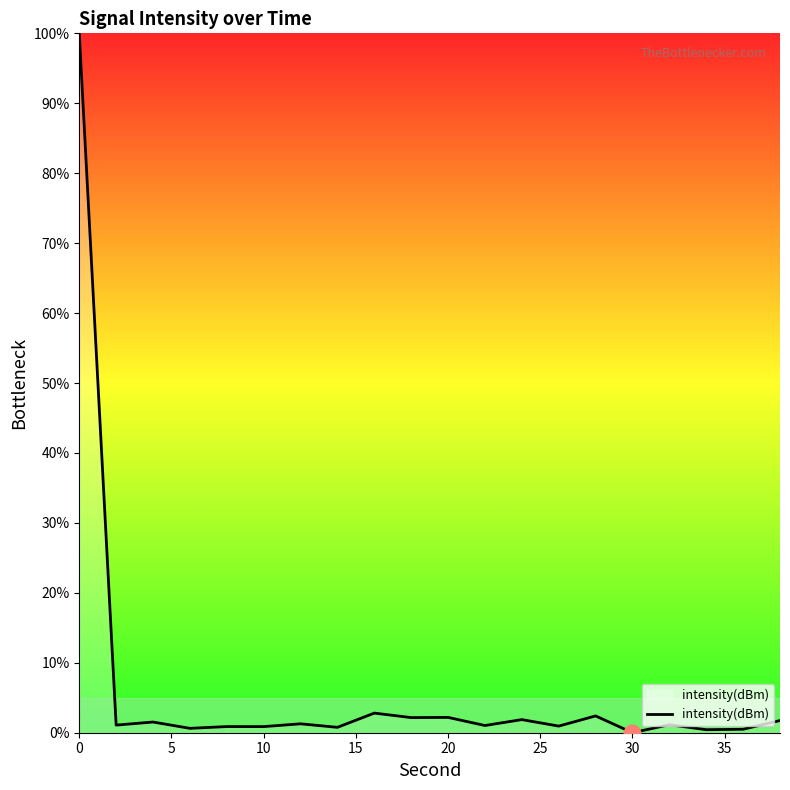

What is the greatest value displayed?

100.0